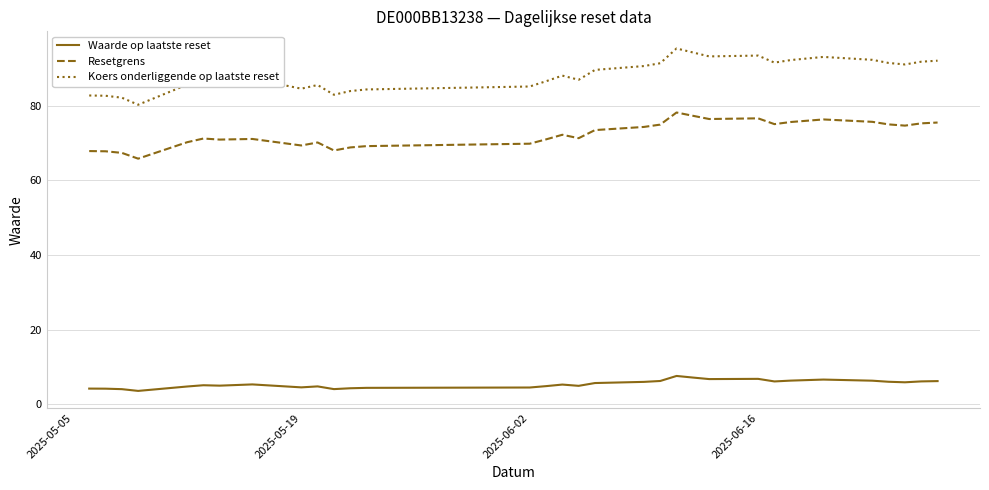

Rank the series by their maximum value, from highest to lowest.

Koers onderliggende op laatste reset, Resetgrens, Waarde op laatste reset